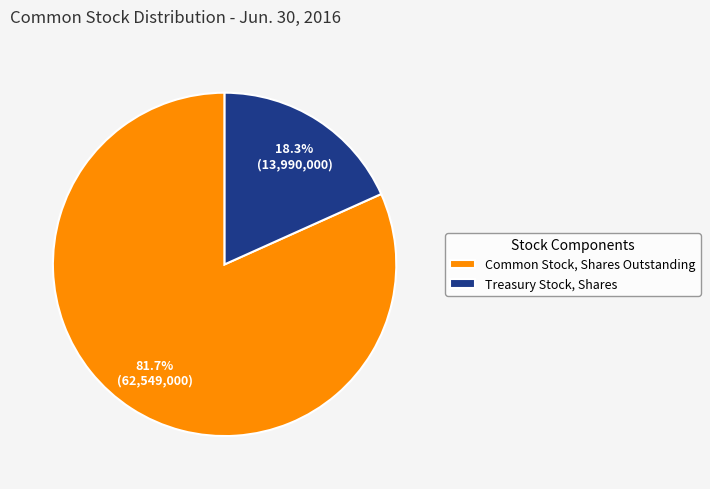

What percentage is the Treasury Stock, Shares slice, to the nearest percent?

18%